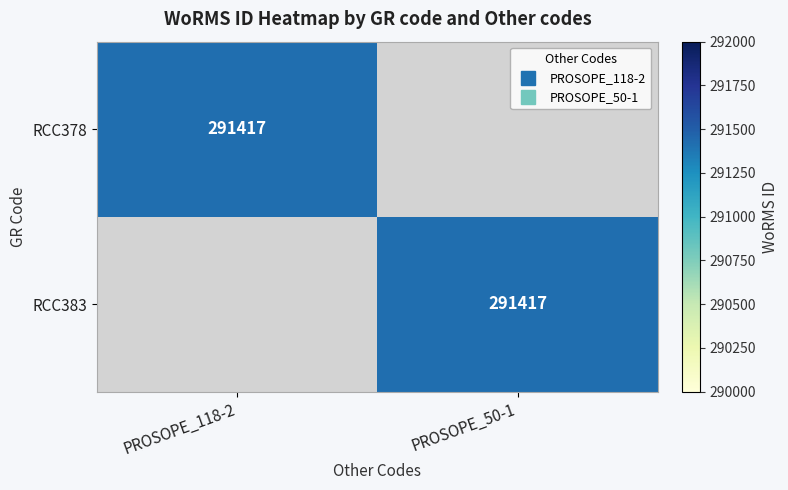

Which has a higher value, PROSOPE_50-1 or PROSOPE_118-2?

PROSOPE_118-2